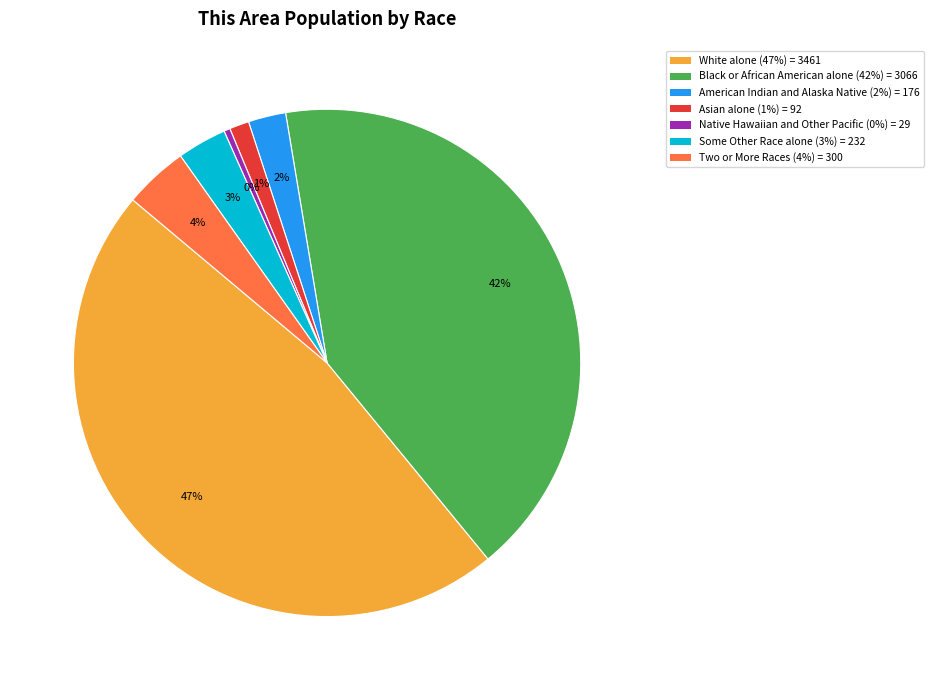

Between Black or African American alone and White alone, which is larger?

White alone